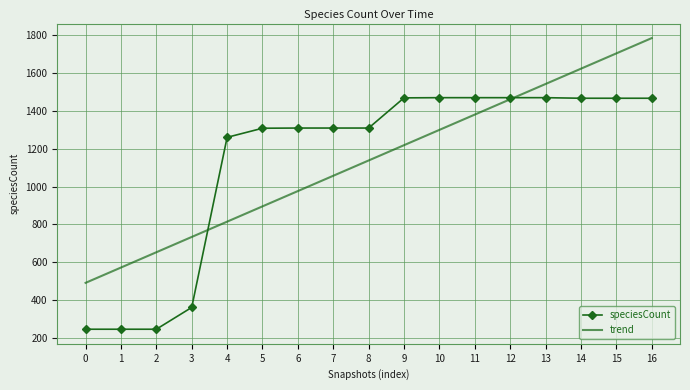

What is the sum of the trend values at 0 and 13?

2032.5